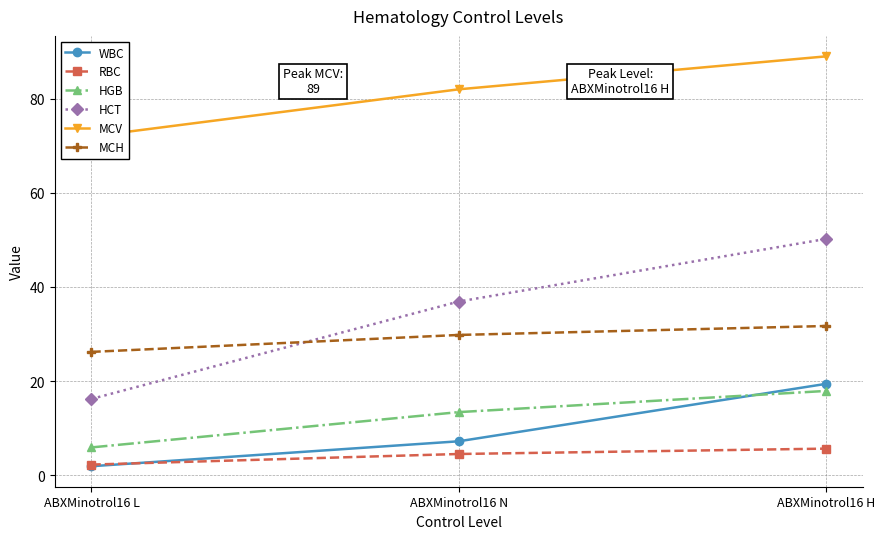

Does the chart display data point markers on the line(s)?

Yes